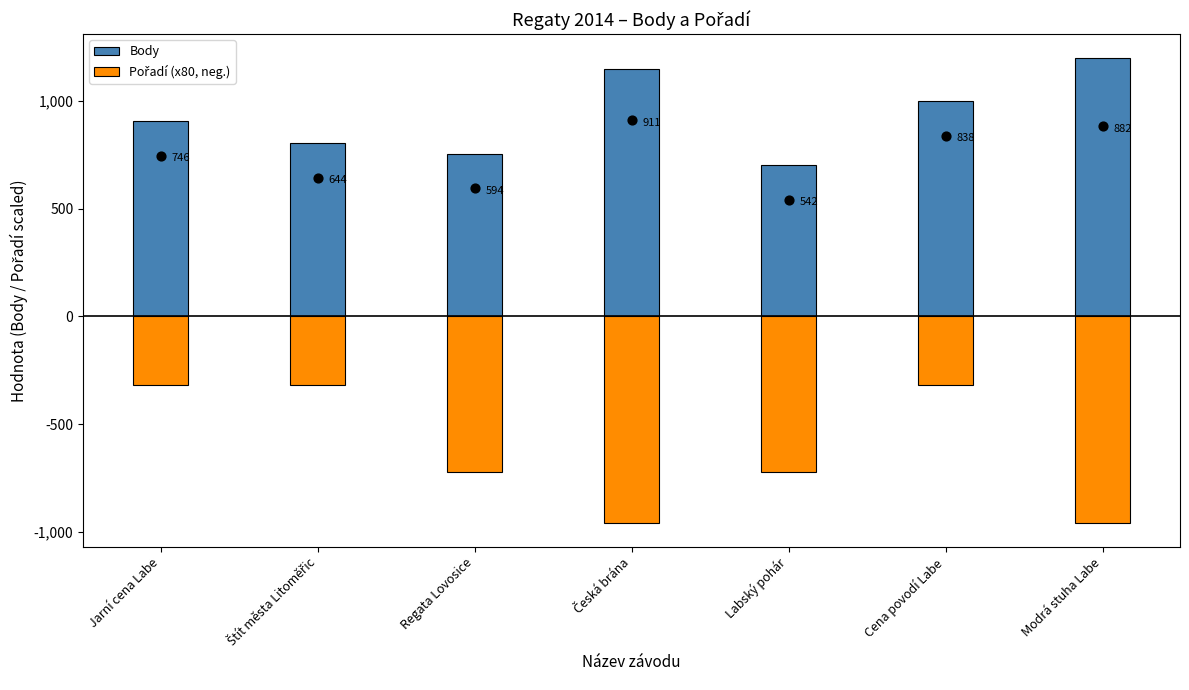

Which series has the largest Y range (max minus min)?

Pořadí (x80, neg.)